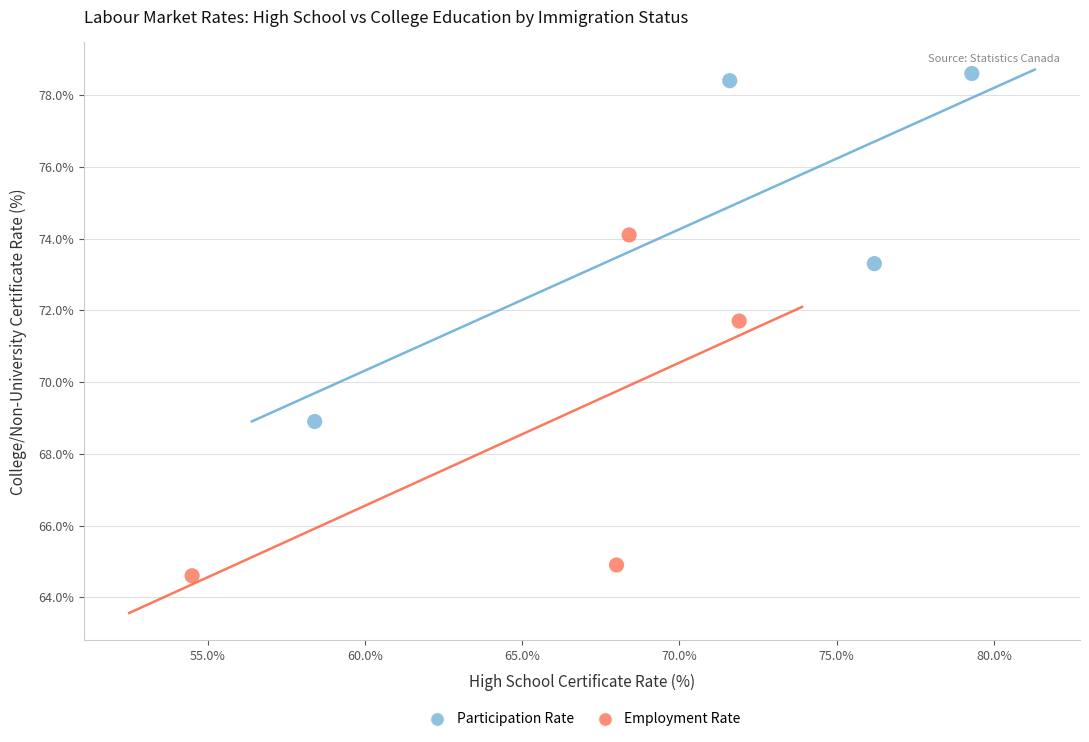

Which series contains the highest Y value?

Participation Rate